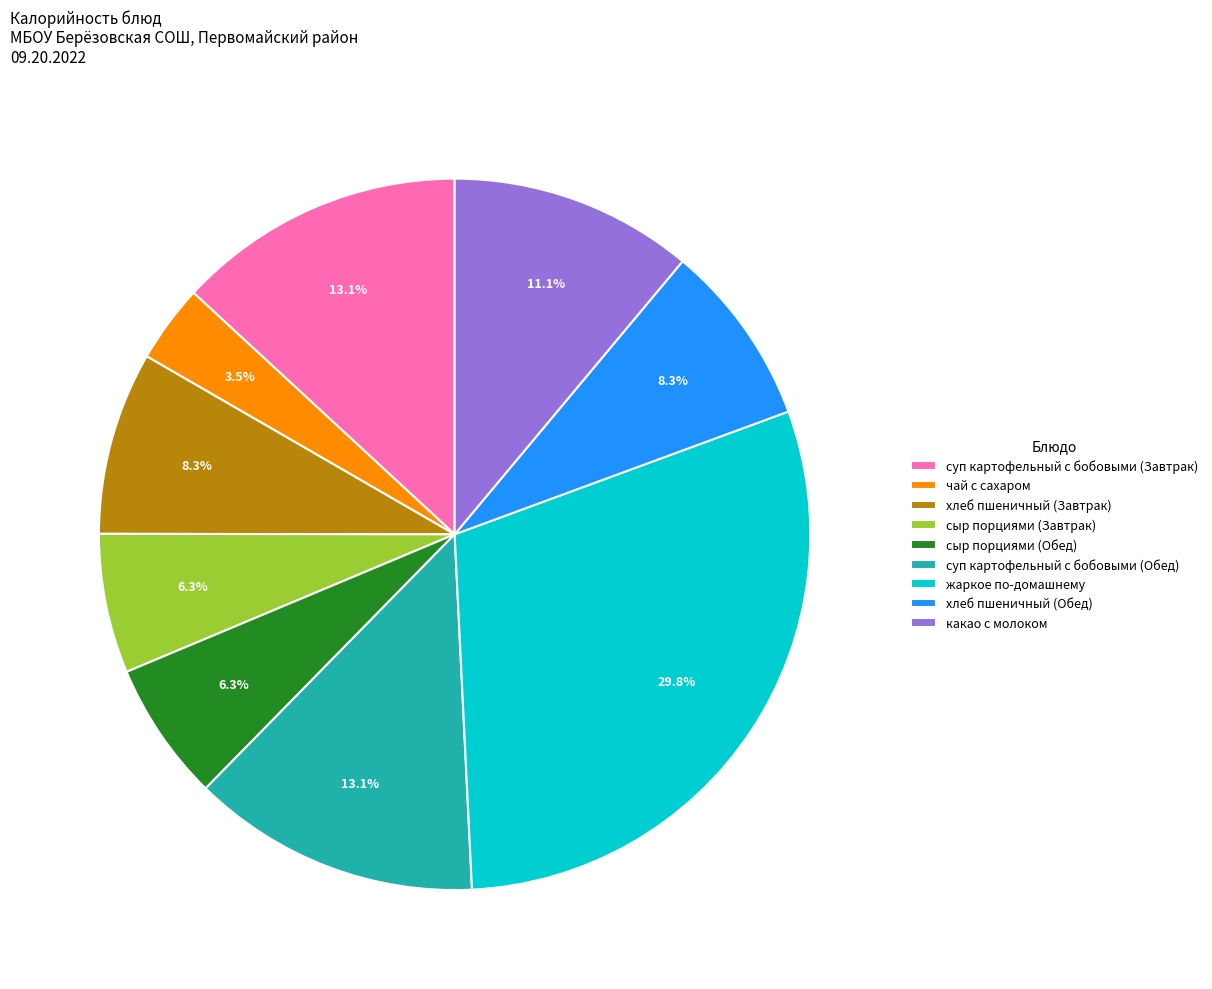

Is there any slice that represents more than half of the pie?

No